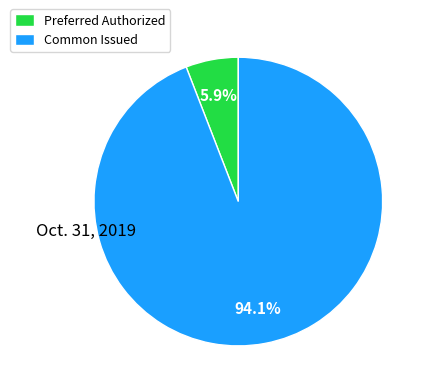

Count the number of slices in the pie.

2